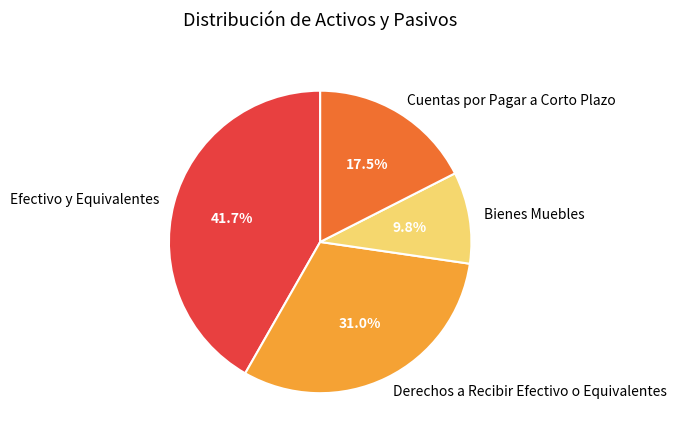

To the nearest percent, what is the difference between the Bienes Muebles and Cuentas por Pagar a Corto Plazo slice percentages?

8%